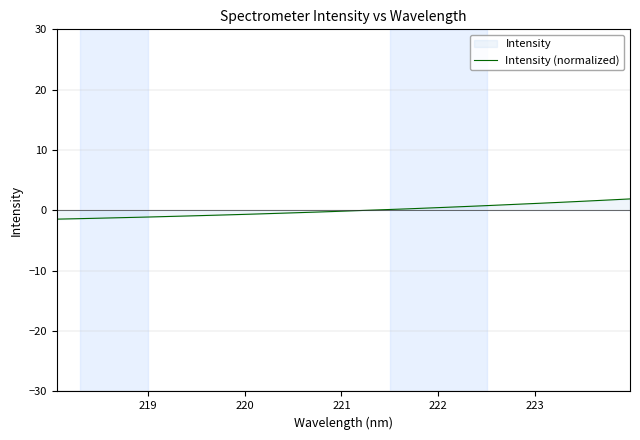

Reading left to right, extract all data points from this chart.

-1.4	-1.4	-1.3	-1.2	-1.2	-1.1	-1.0	-0.9	-0.8	-0.8	-0.7	-0.6	-0.5	-0.4	-0.3	-0.2	-0.1	0.0	0.2	0.3	0.4	0.5	0.6	0.8	0.9	1.0	1.2	1.3	1.4	1.6	1.7	1.9